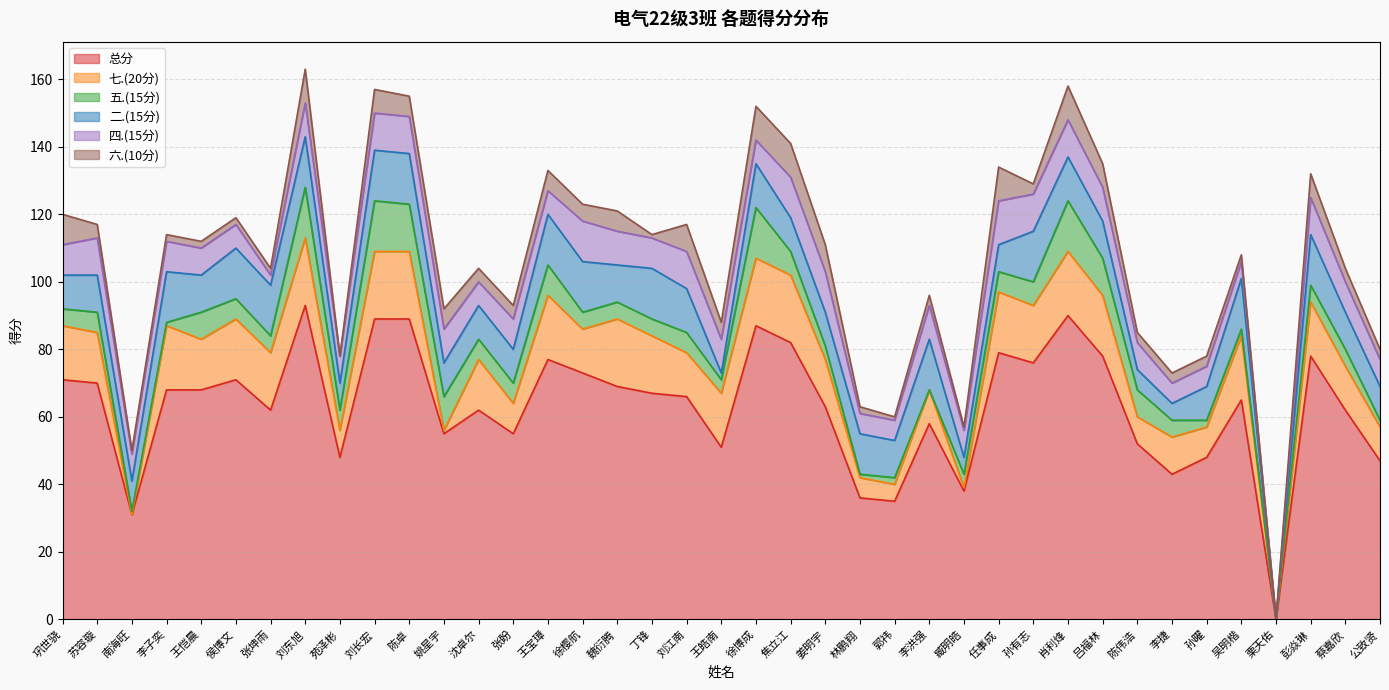

Which series has the largest range (max minus min)?

总分